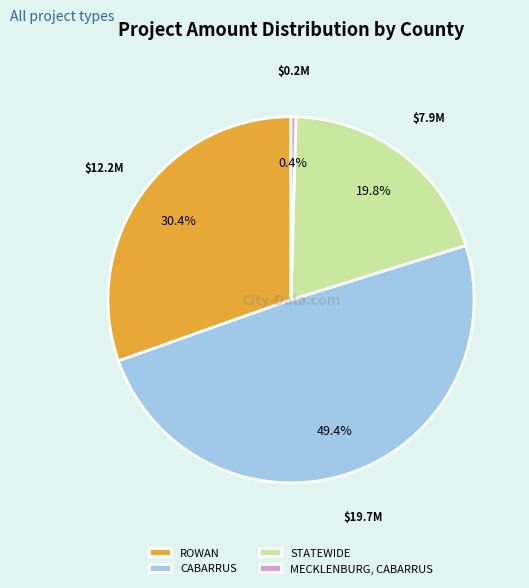

What percentage is NOT represented by CABARRUS?

50.6%